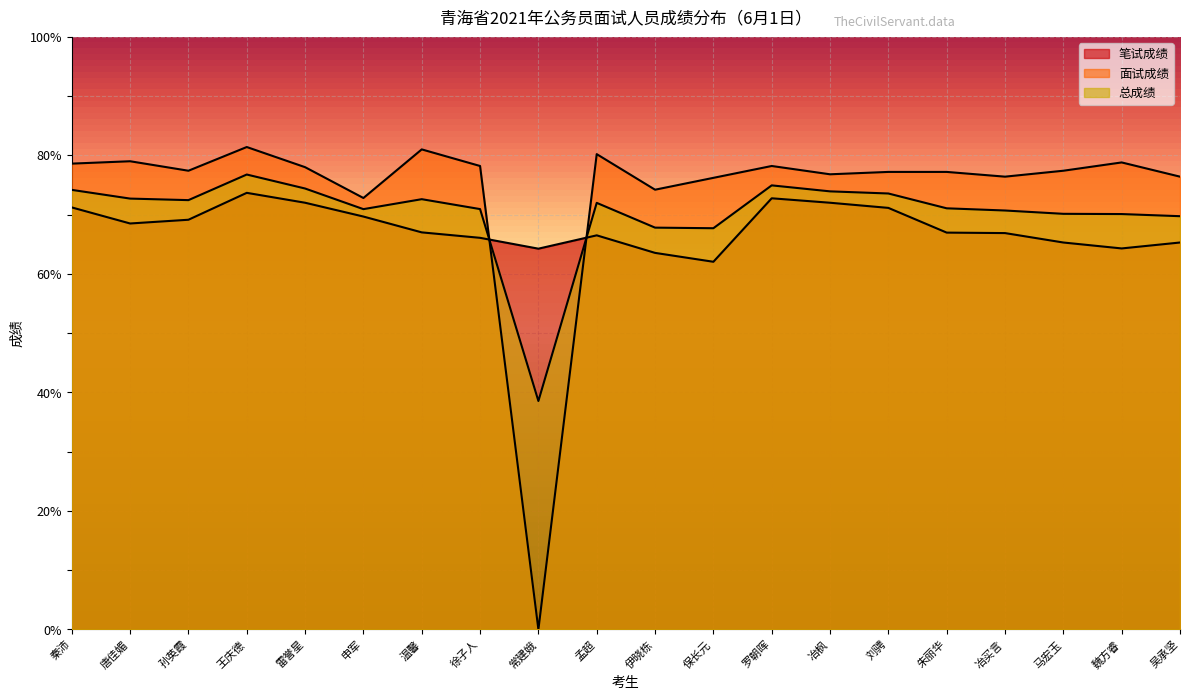

Is it true that 总成绩 equals 71.1 at 朱丽华?

True